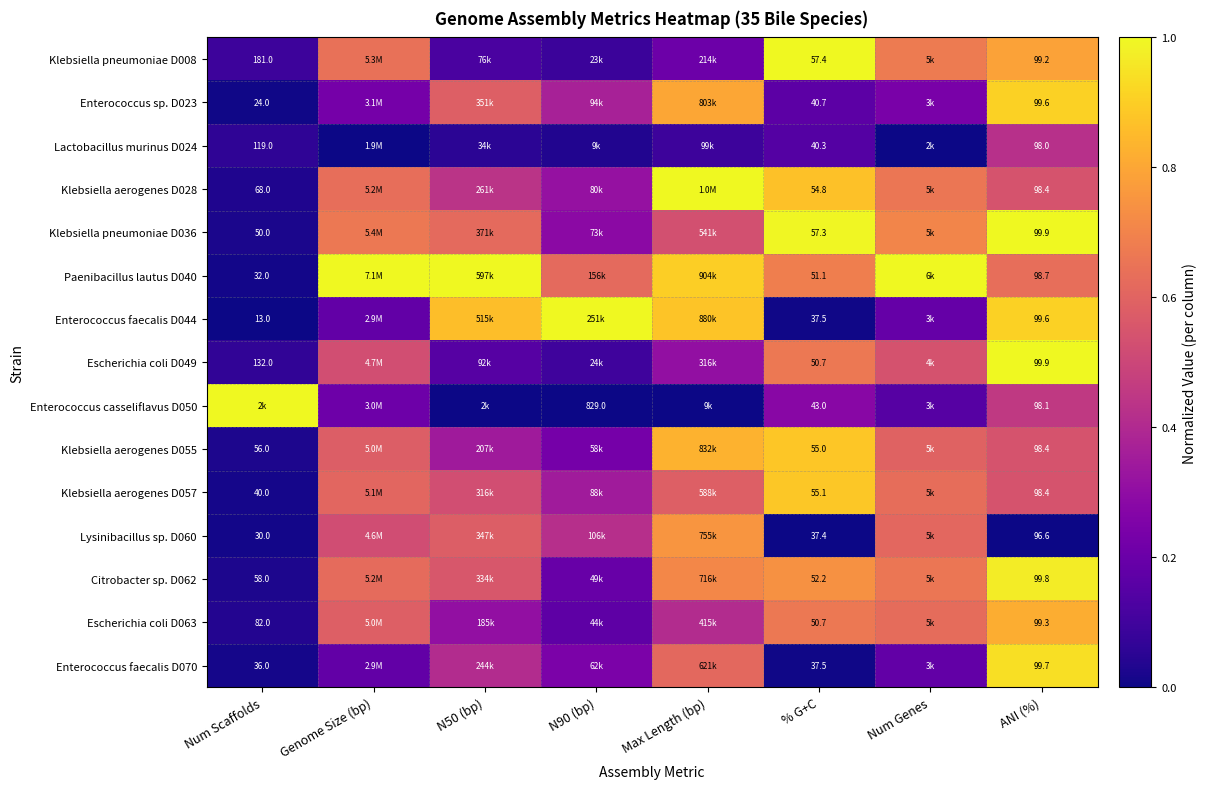

The value of Klebsiella pneumoniae D008 at N90 (bp) is 0.1. True or false?

True